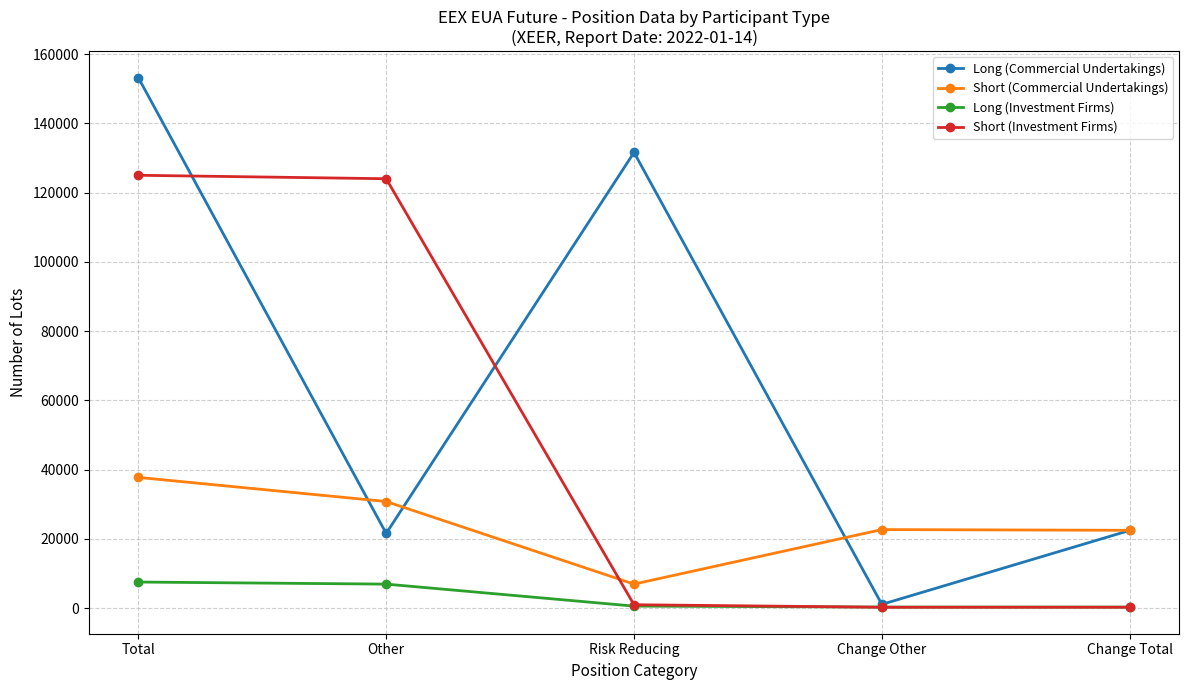

Rank the series by their average value, from lowest to highest.

Long (Investment Firms), Short (Commercial Undertakings), Short (Investment Firms), Long (Commercial Undertakings)